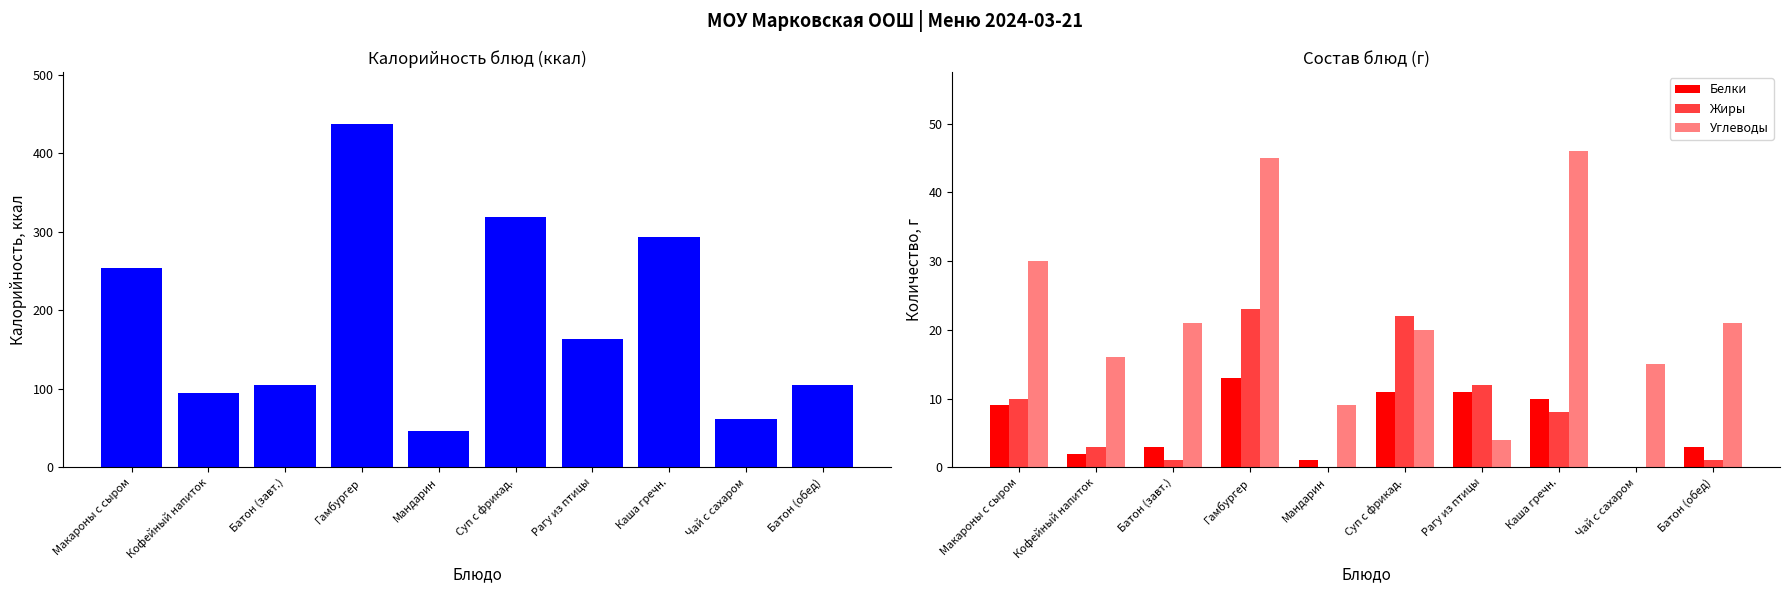

Where does the Калорийность series first go above 163?

Макароны с сыром